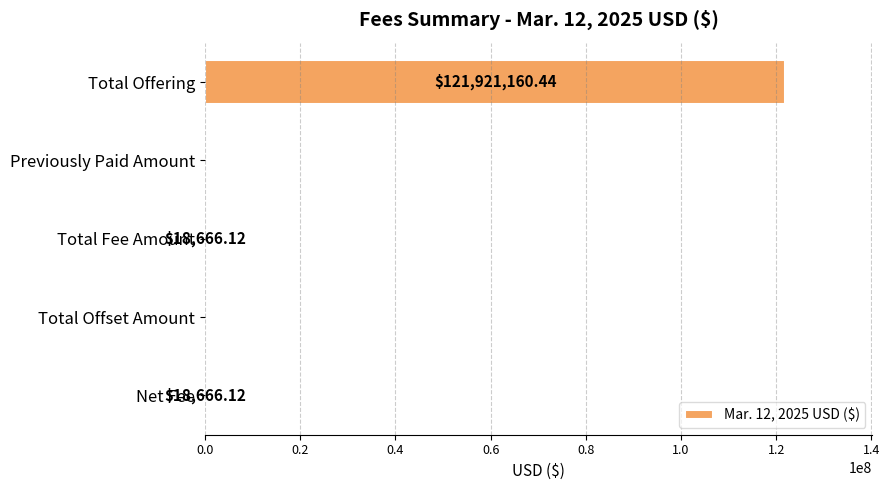

Are the bars horizontal?

Yes